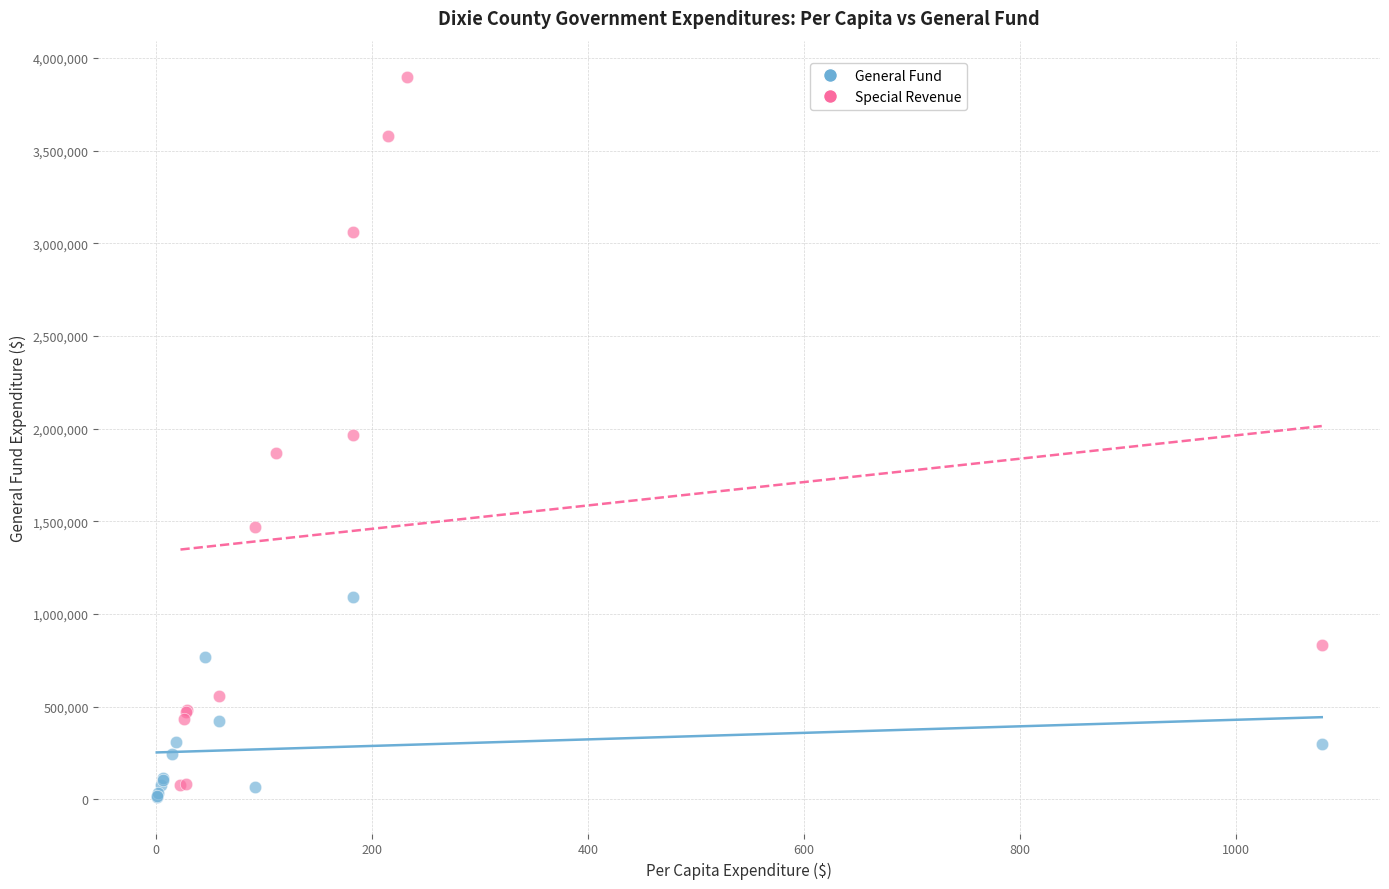

Which series has the largest Y range (max minus min)?

Special Revenue